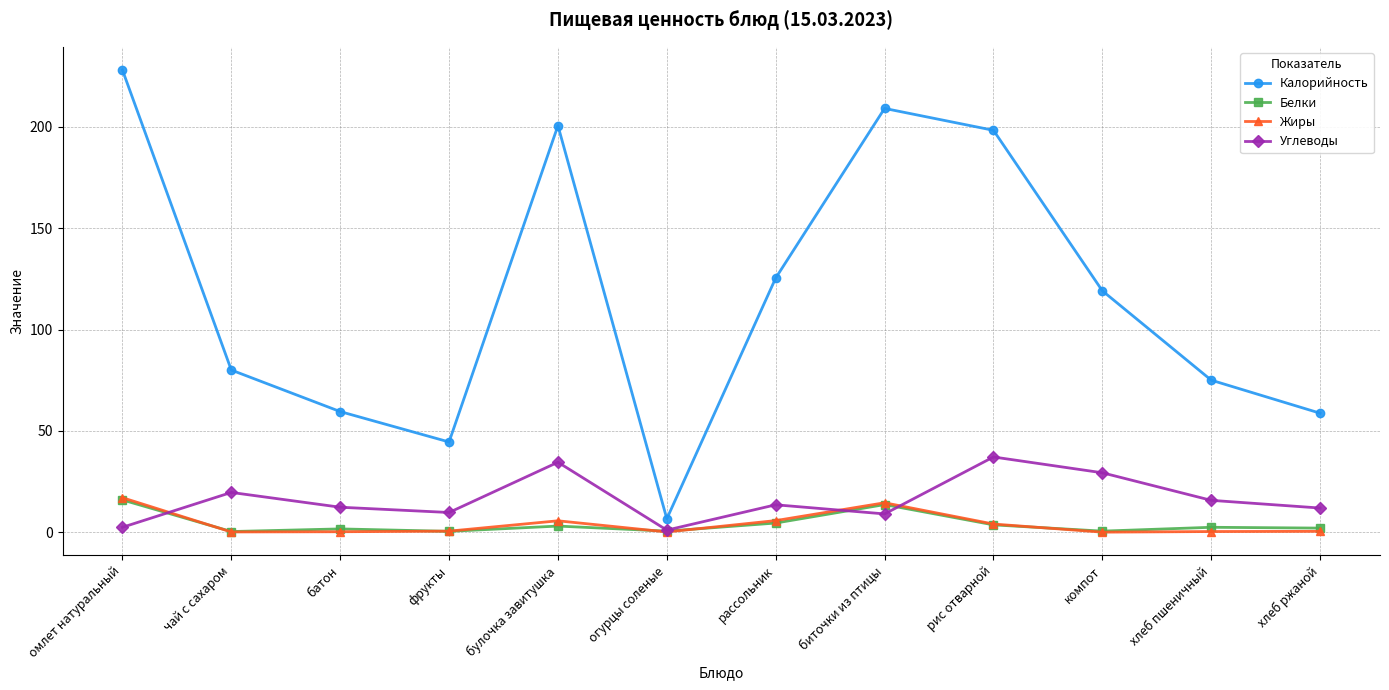

True or false: Калорийность and Жиры cross at least once.

False